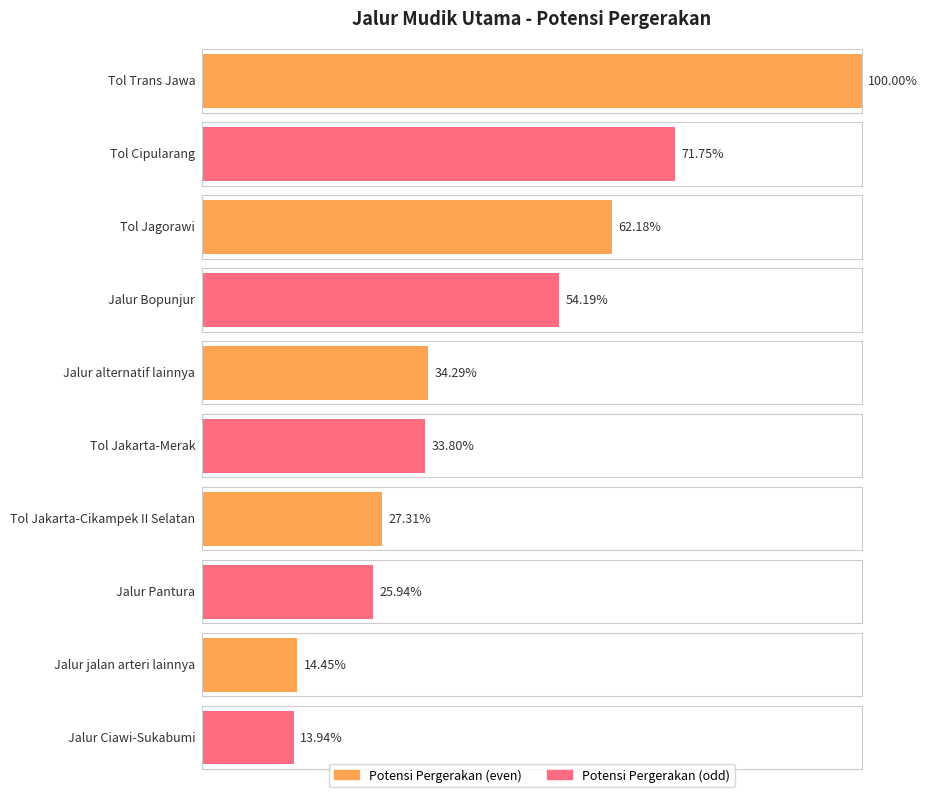

What is the label of the 9th bar from the left?

Jalur jalan arteri lainnya